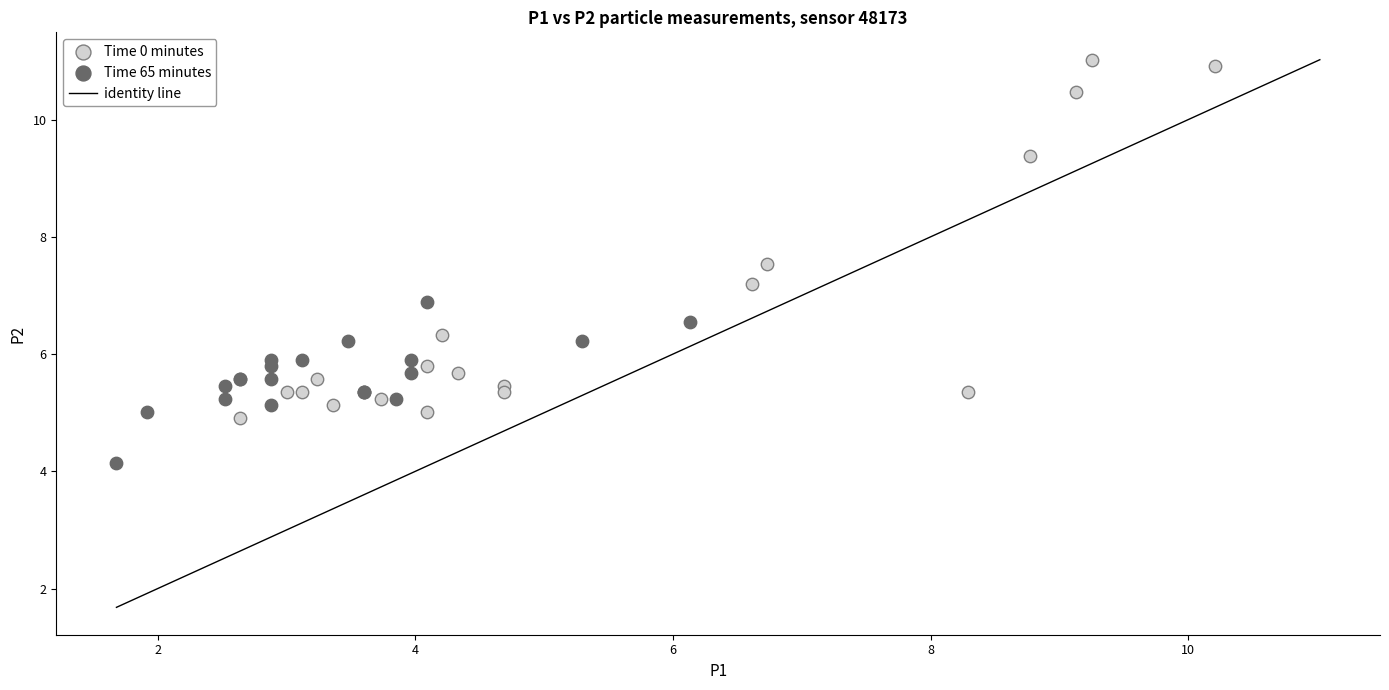

Which series reaches the maximum Y coordinate?

Time 0 minutes